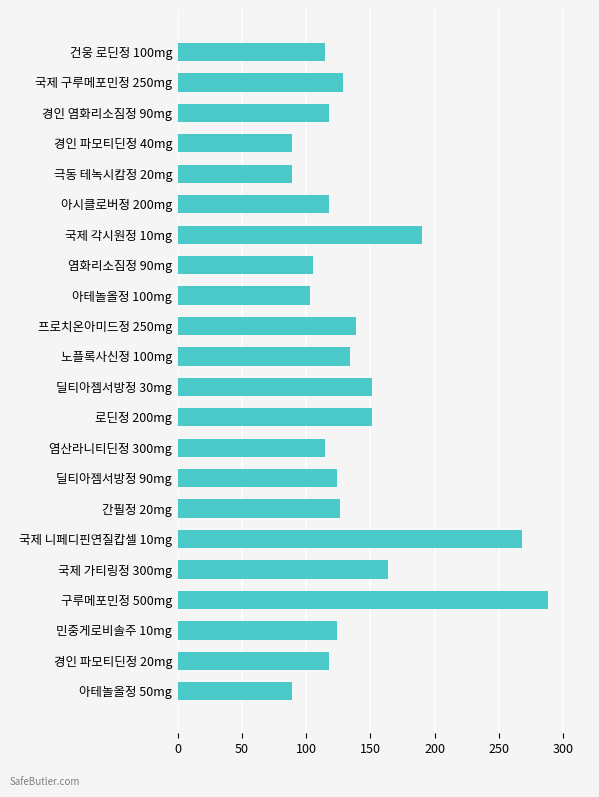

Between 국제 가티링정 300mg and 딜티아젬서방정 90mg, which is larger?

국제 가티링정 300mg